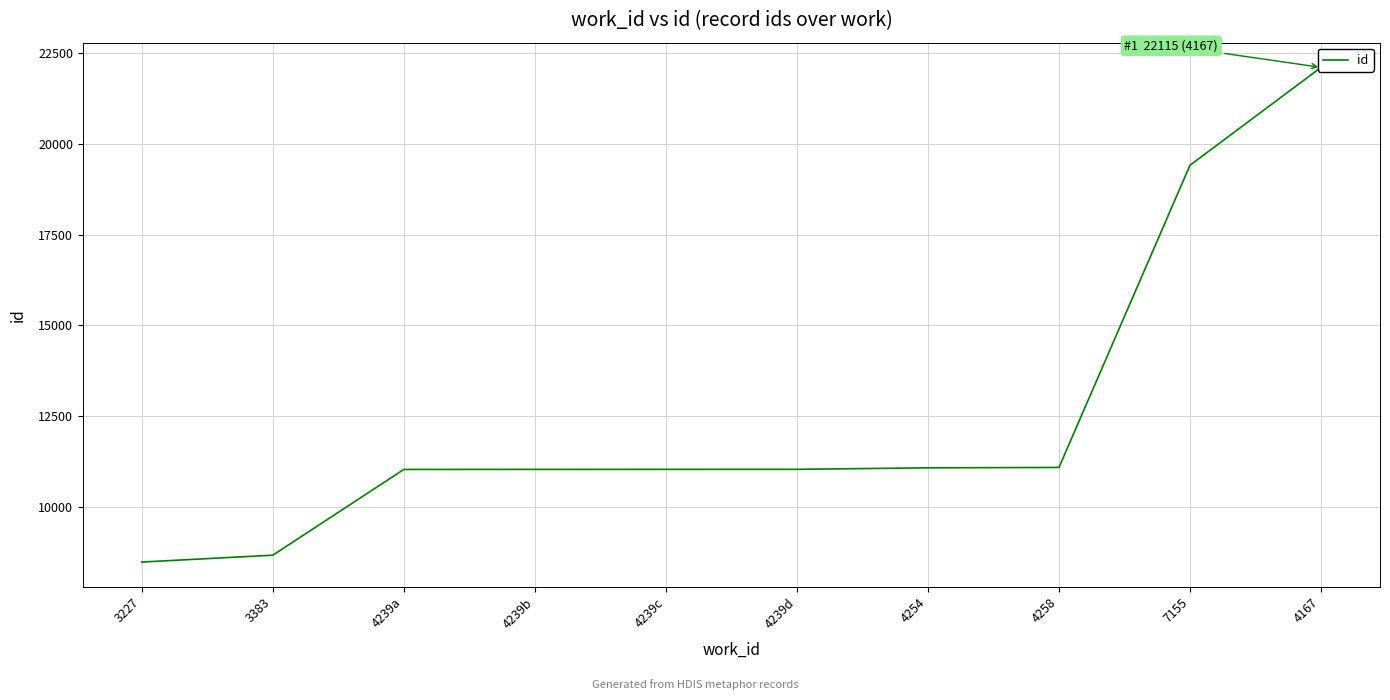

What is the label of the 1st point from the left?

3227